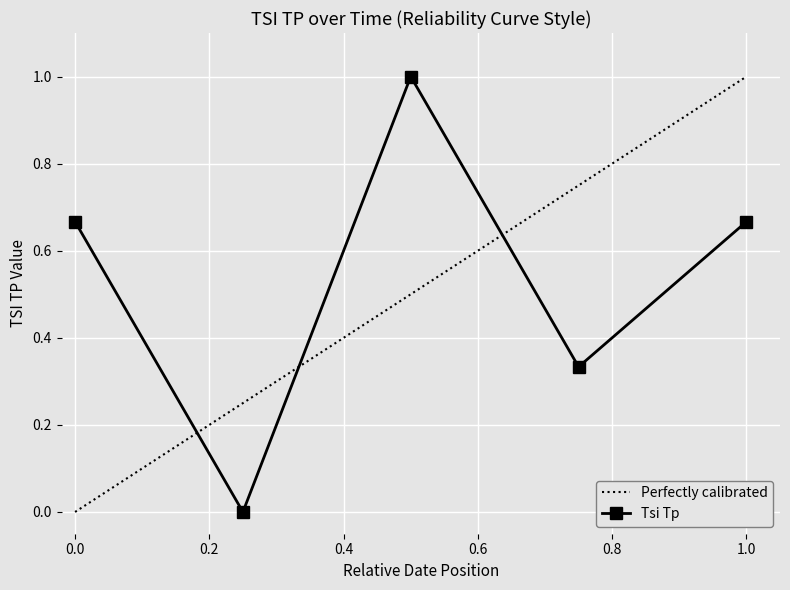

Is this an area chart (filled region under the line)?

No